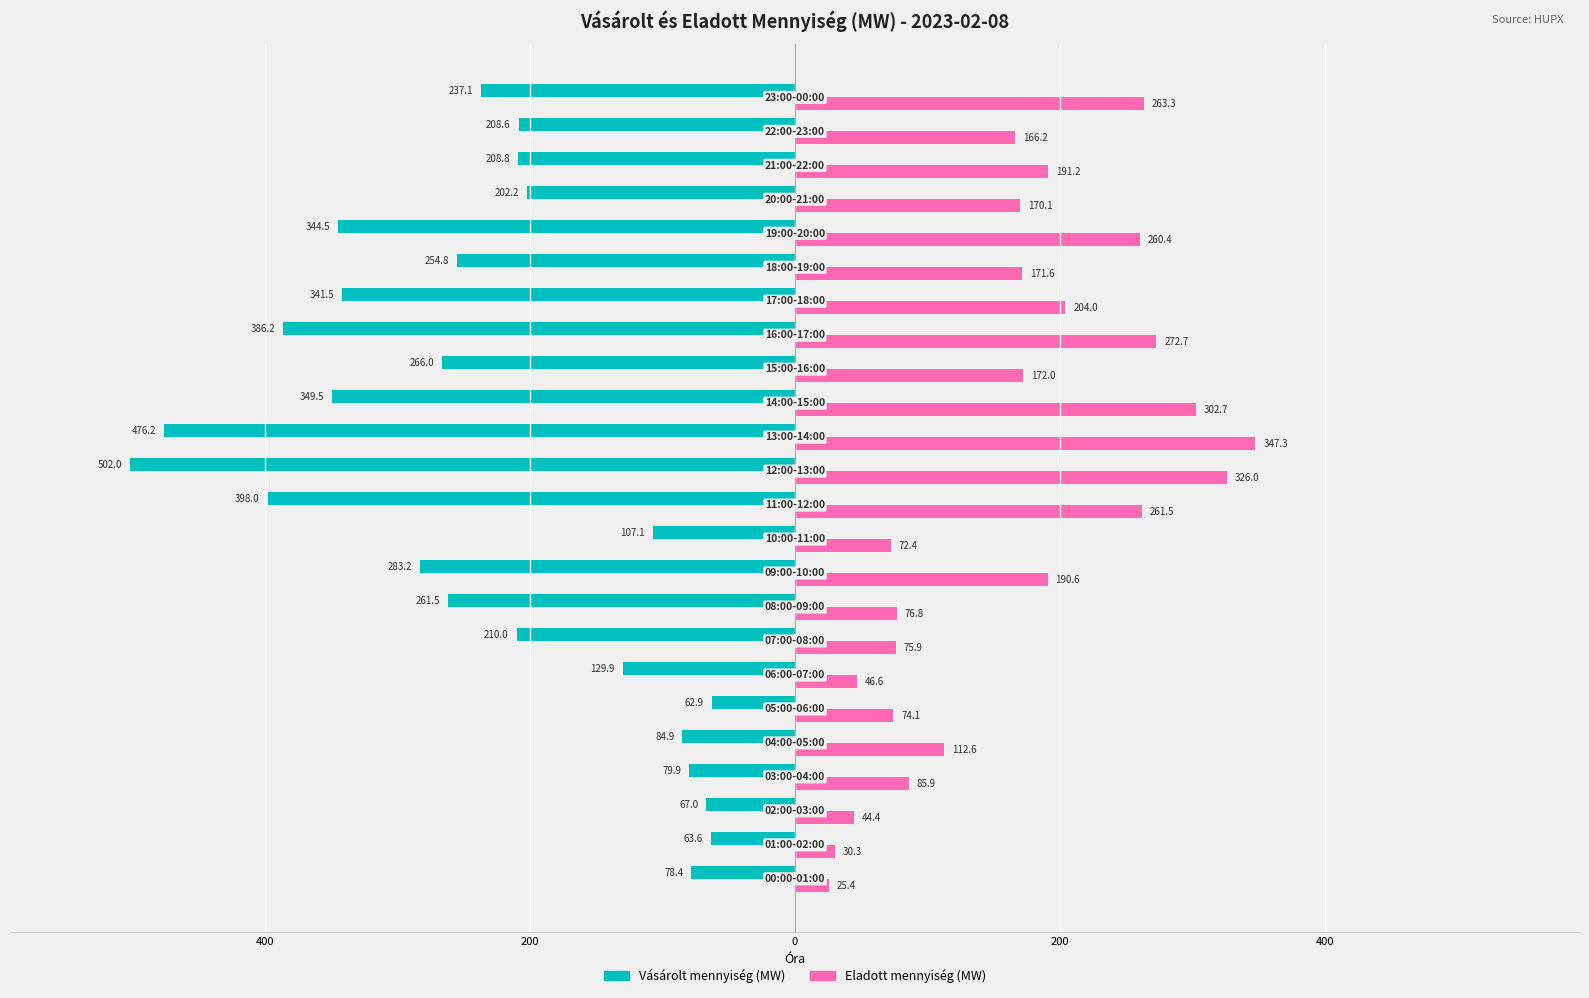

What are all the series names shown in the legend?

Vásárolt mennyiség (MW), Eladott mennyiség (MW)